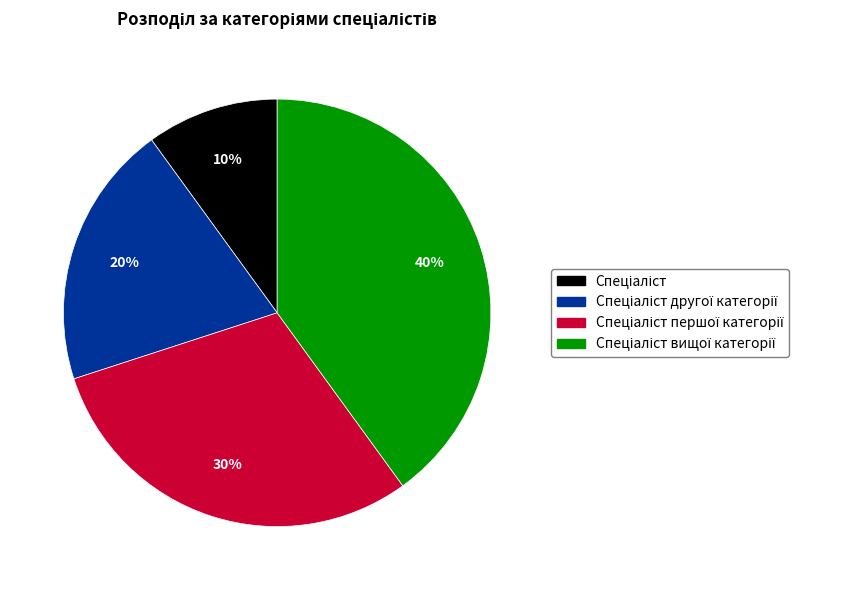

To the nearest percent, what is the difference between the largest and smallest slice percentages?

30%